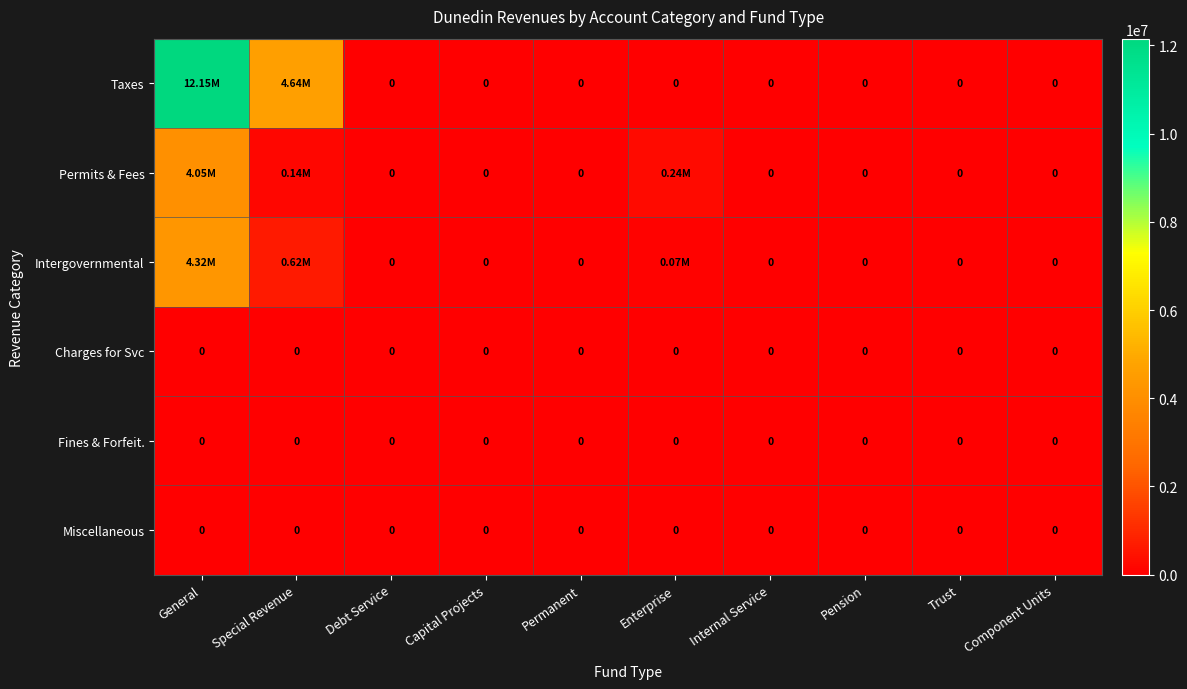

How many data points does each series have?

10